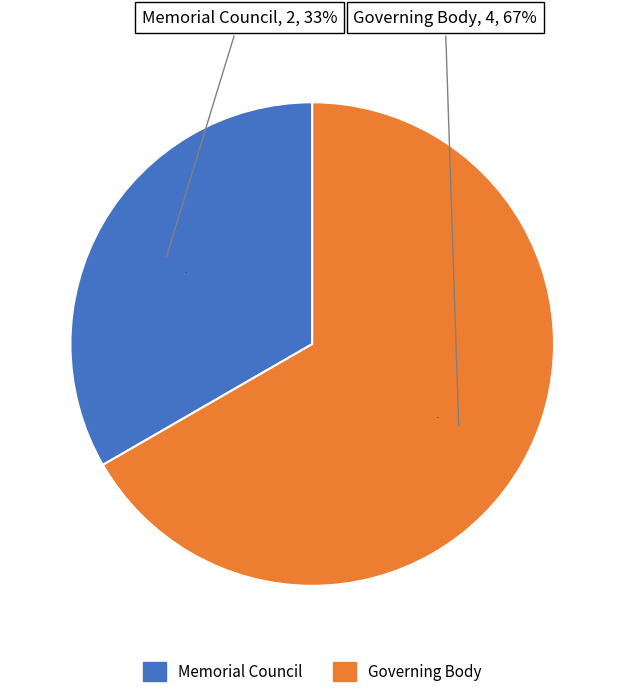

Is it true that Memorial Council is 33% of the pie?

True